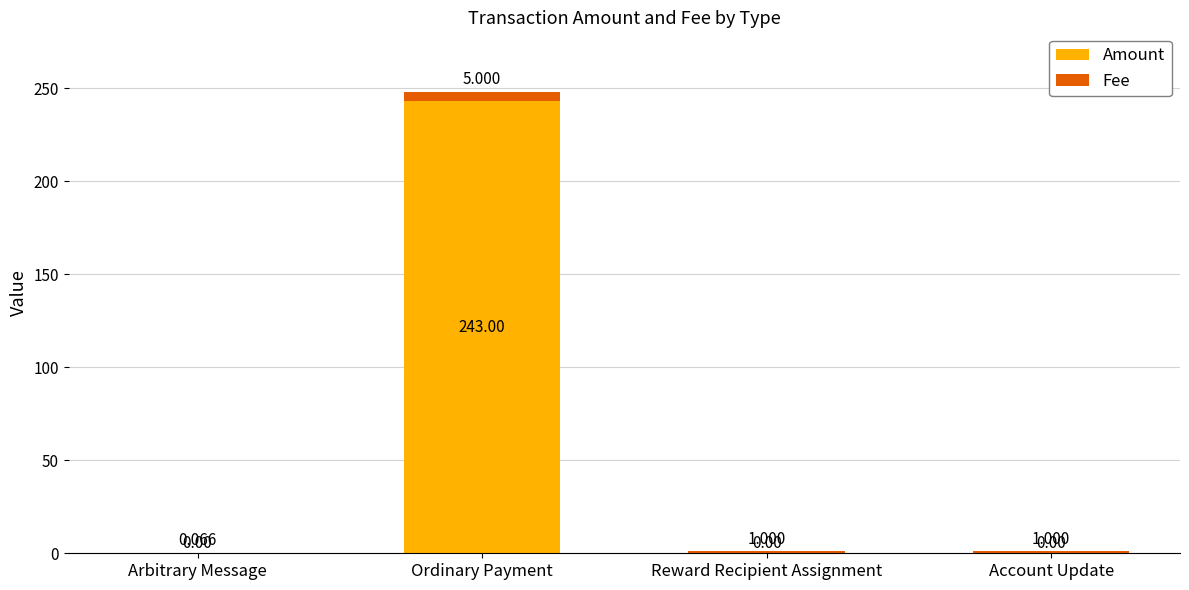

At which category is the sum across all series the highest?

Ordinary Payment